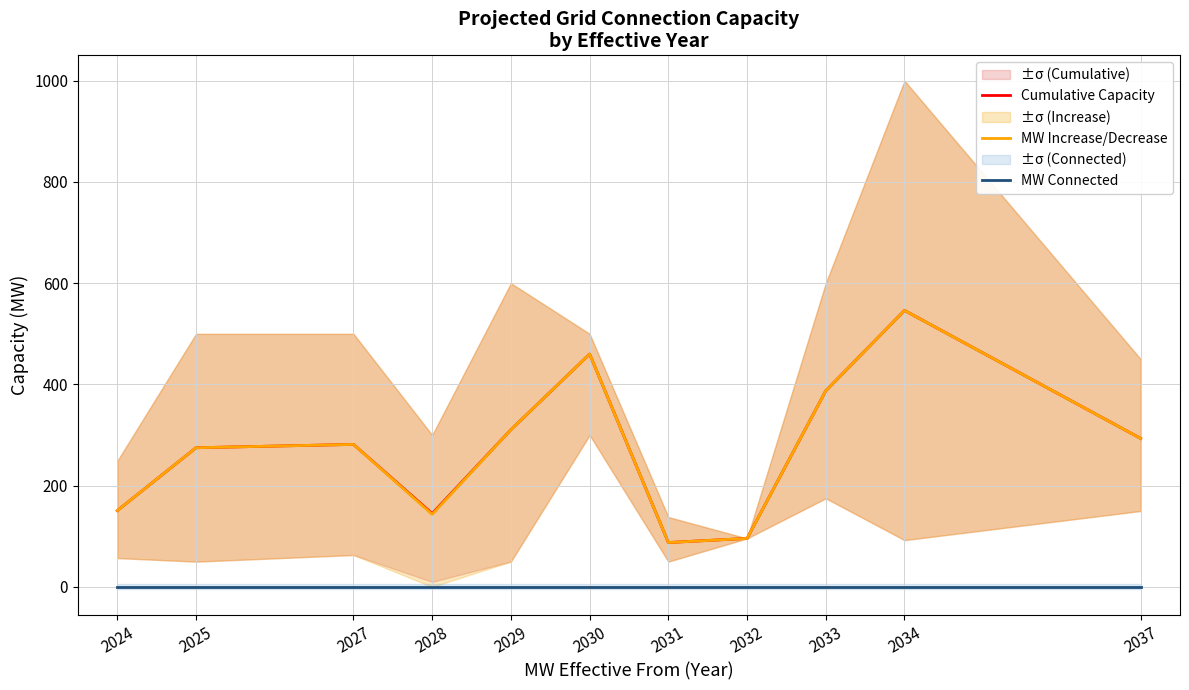

At how many categories does at least one series exceed 67?

11